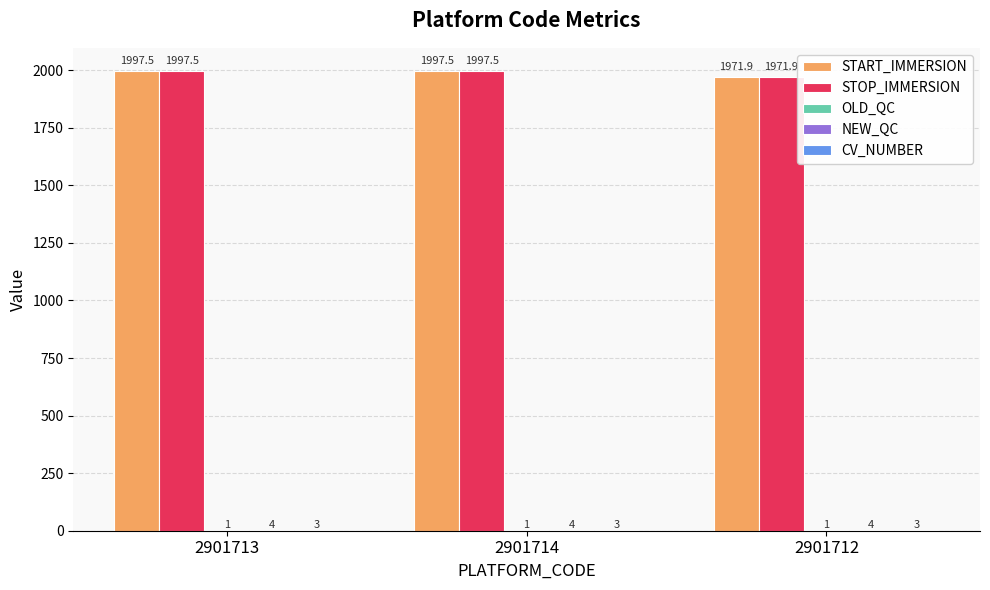

What value does the STOP_IMMERSION series have at 2901714?

1997.5